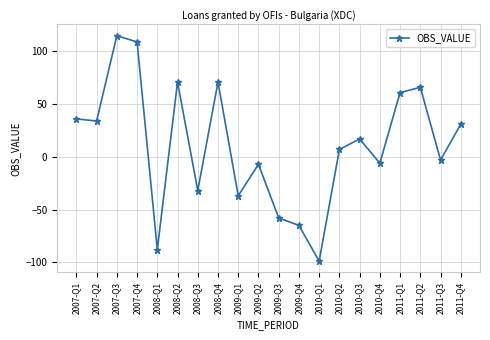

The value at 2011-Q1 is 106. True or false?

False